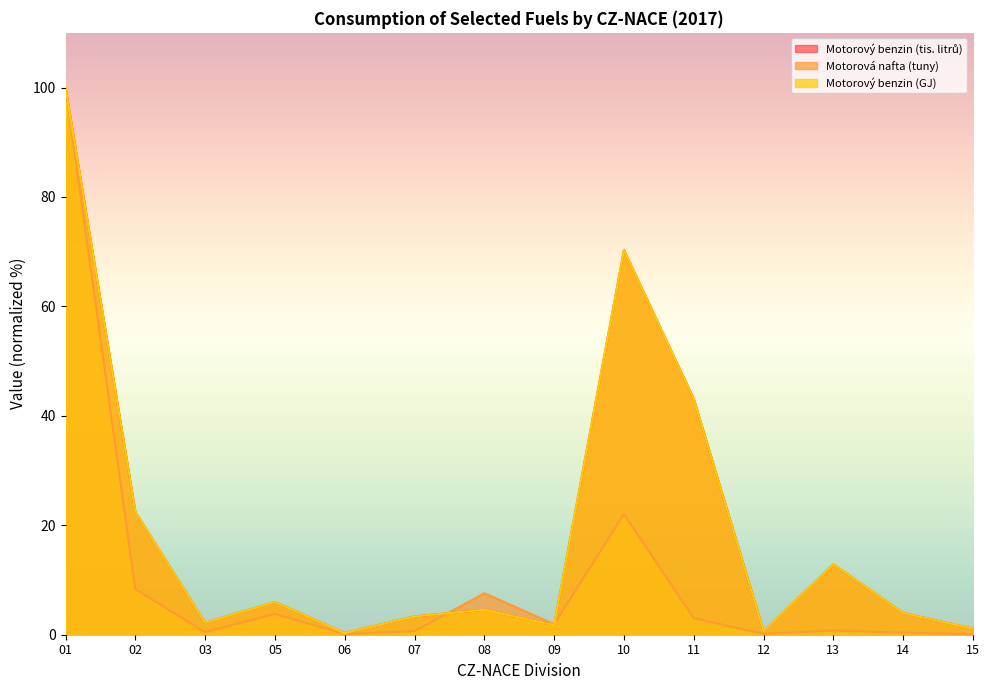

What is the smallest value displayed?

0.1